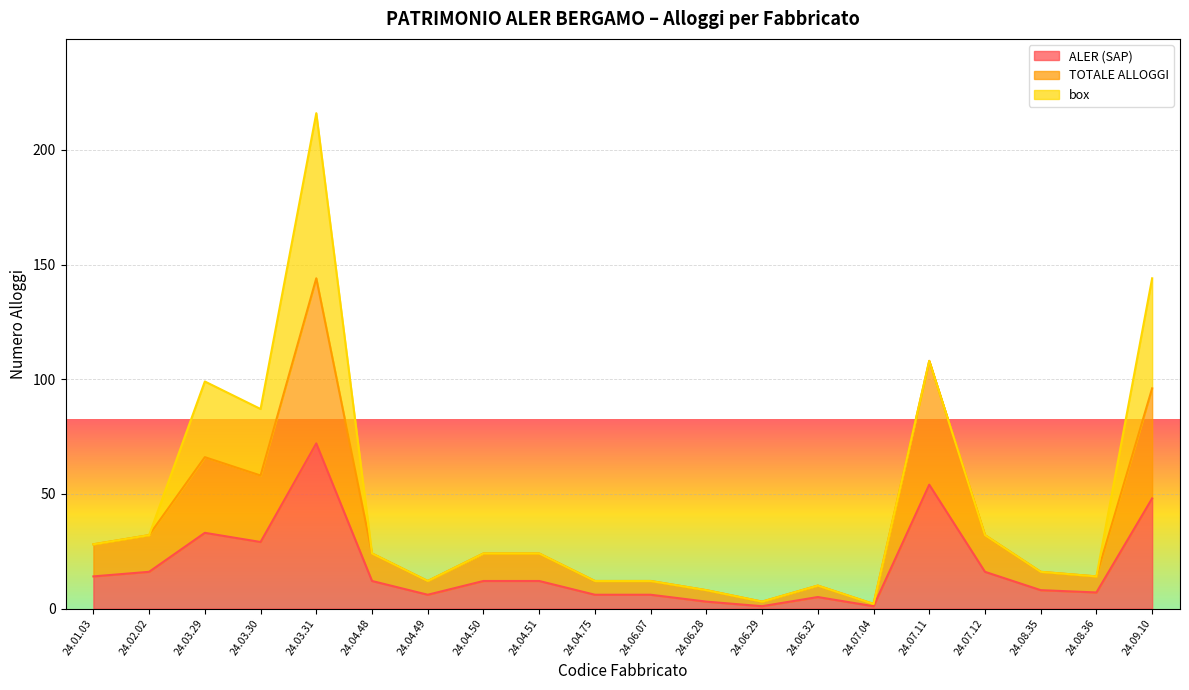

The TOTALE ALLOGGI series shows 34 at 24.03.29. True or false?

False